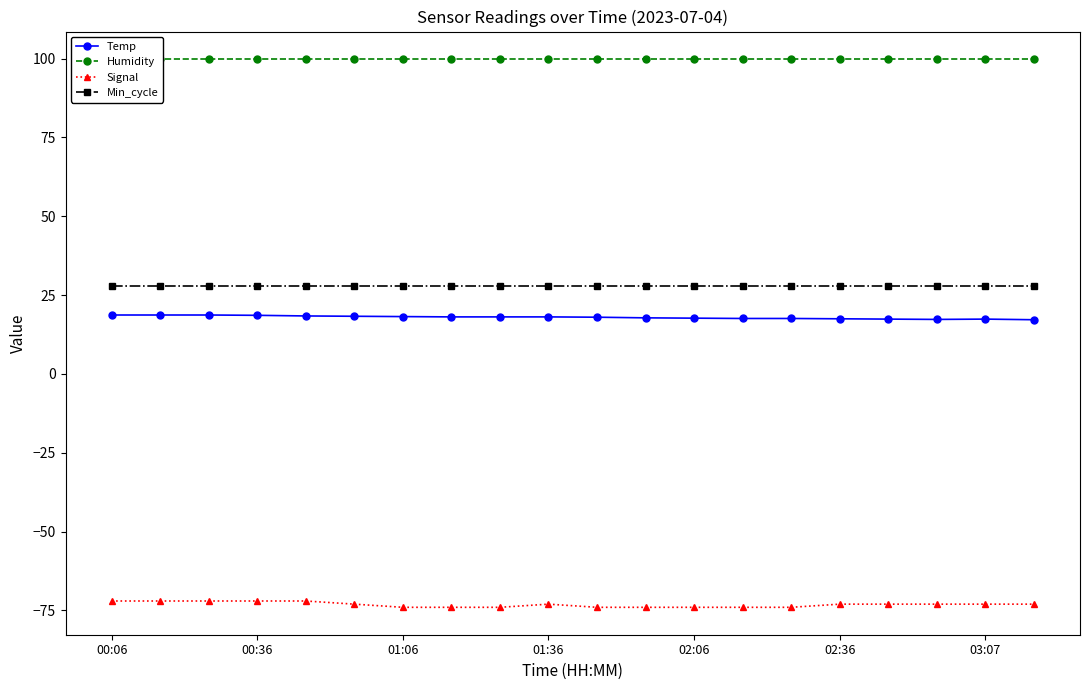

What is the maximum value for Signal?

-72.0